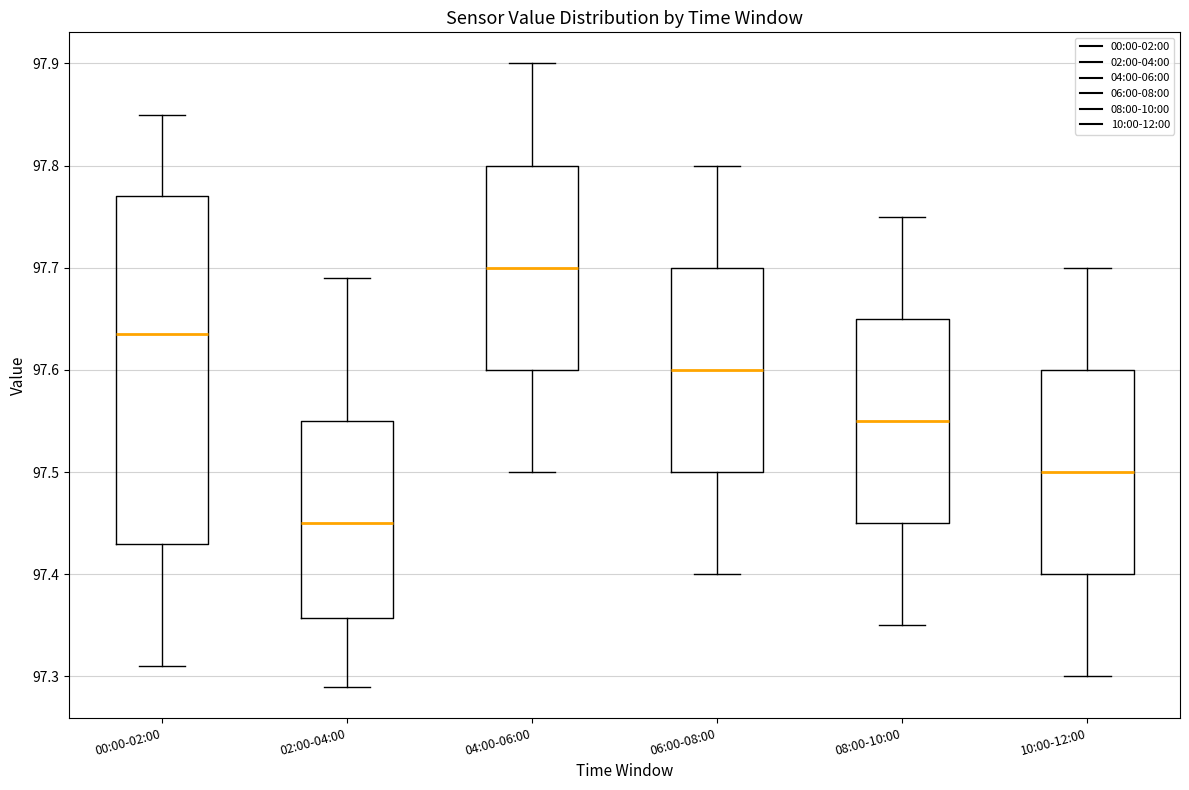

Which box is the tallest, from its lower edge to its upper edge?

00:00-02:00